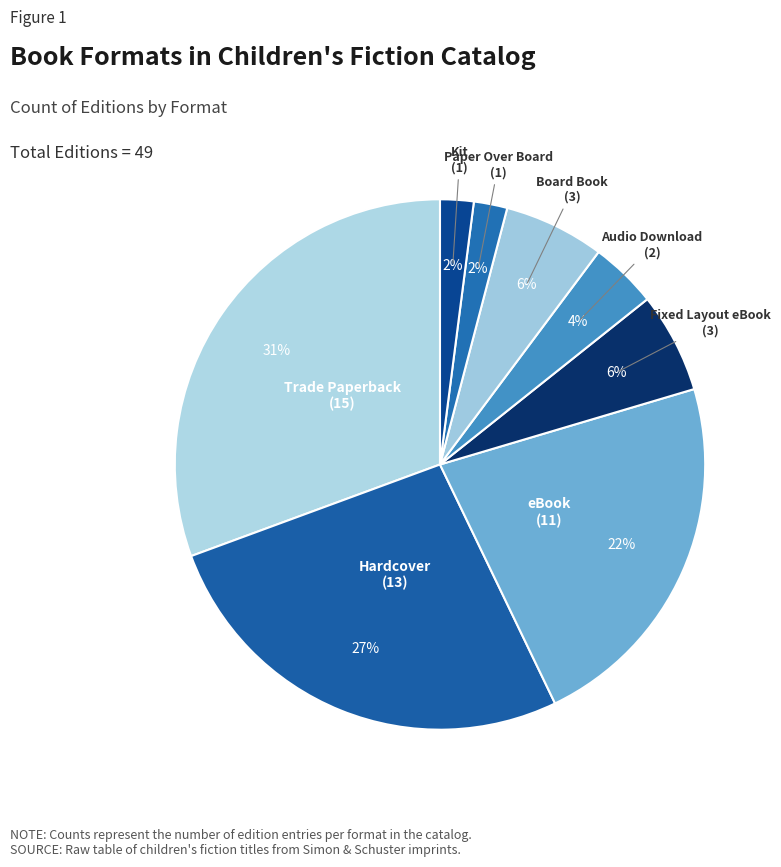

How many segments does this pie chart have?

8